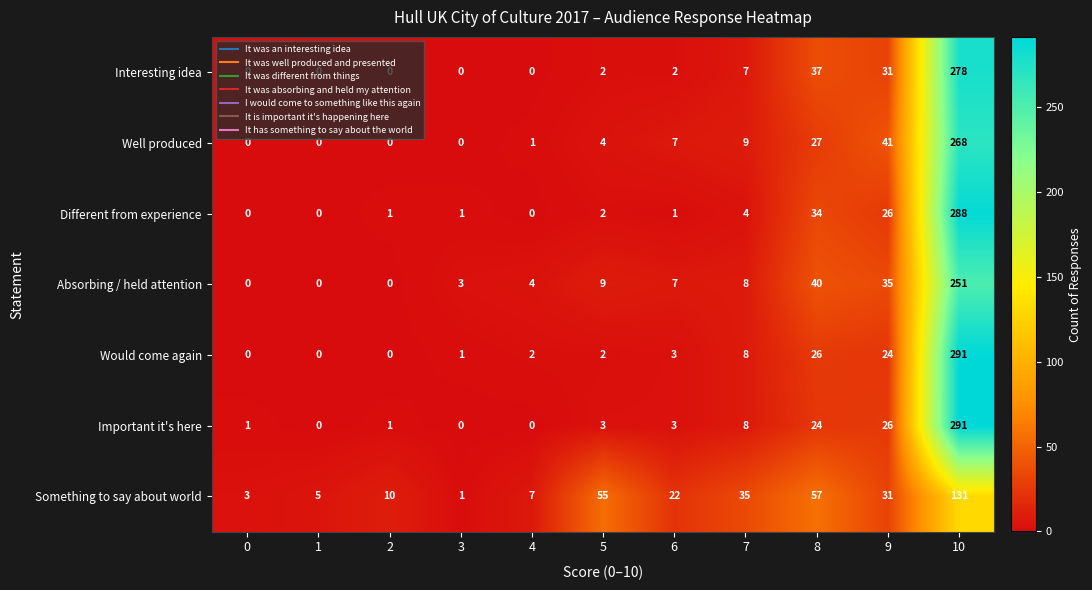

The value of Important it's here at 5 is 3. True or false?

True